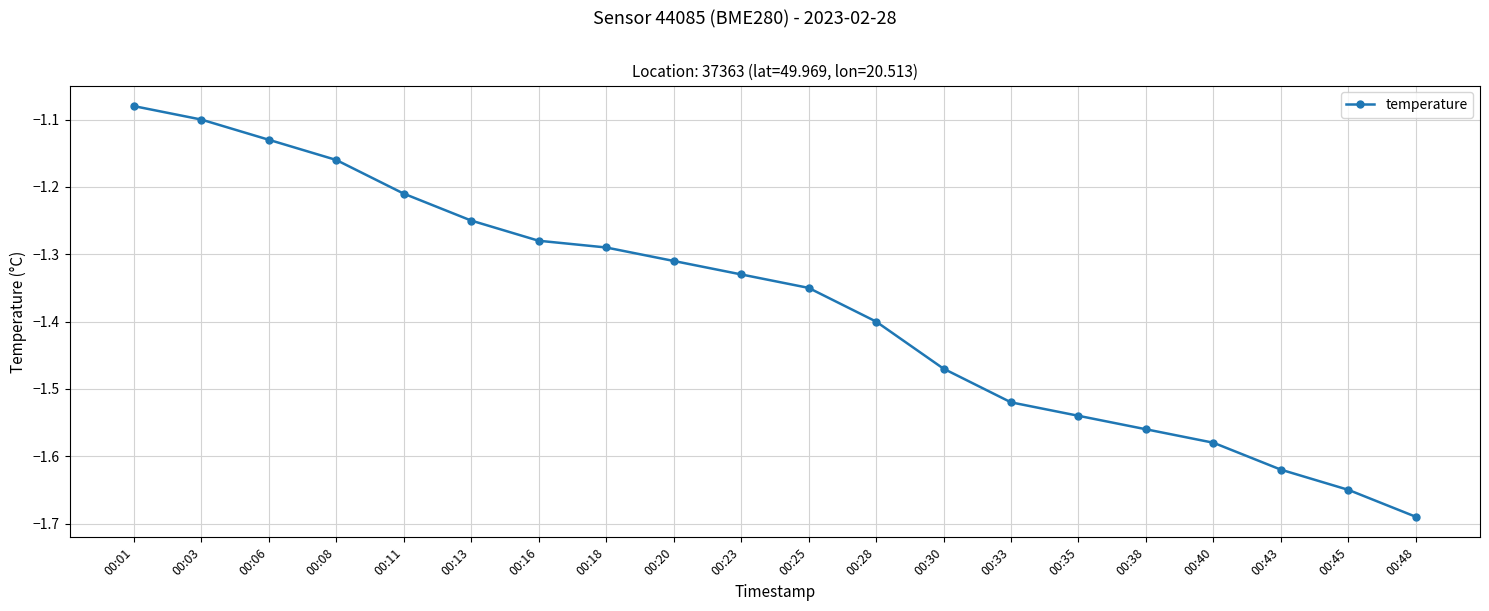

True or false: there are more than 2 points higher than both neighbors.

False